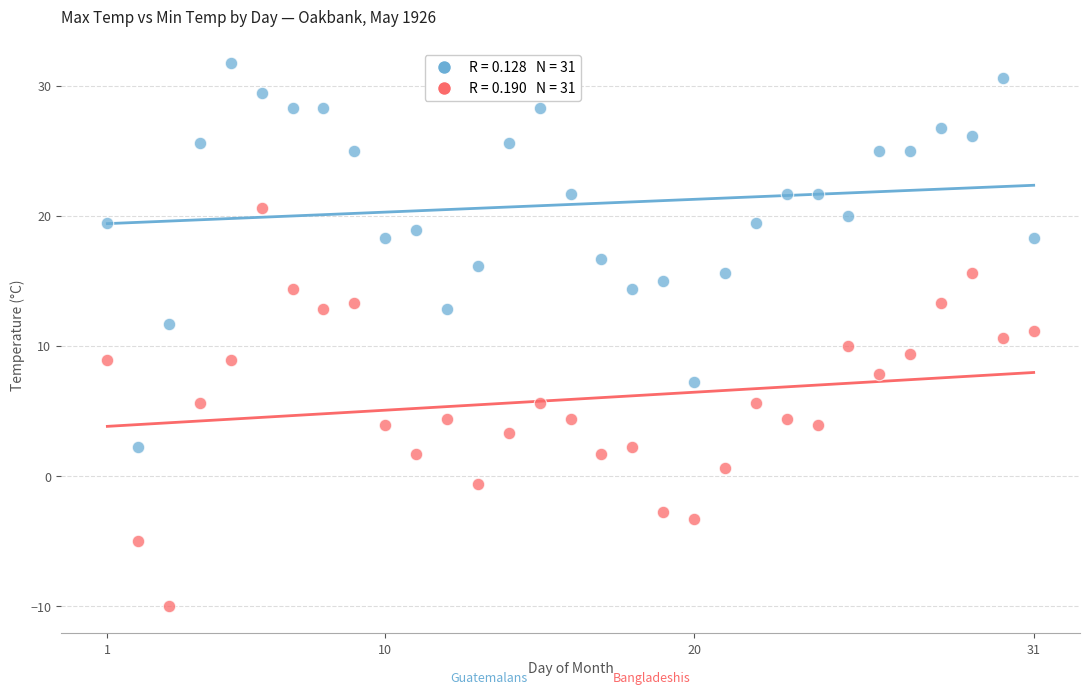

Across all data points, what is the range of X values (max minus min)?

30.0